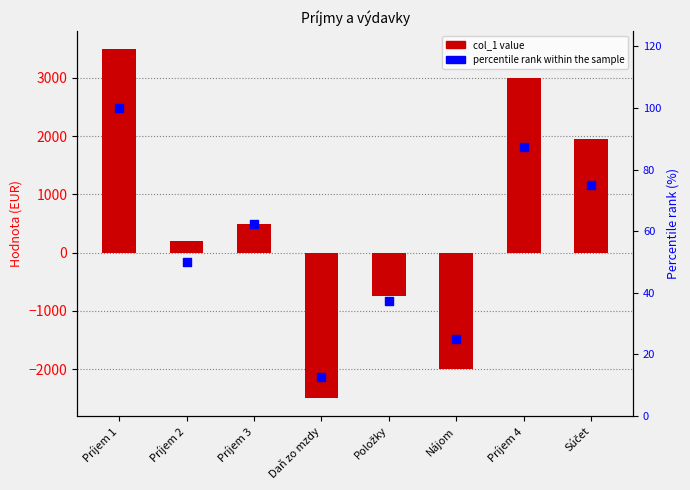

Is the value of percentile rank within the sample at Súčet greater than the value of col_1 at Súčet?

No